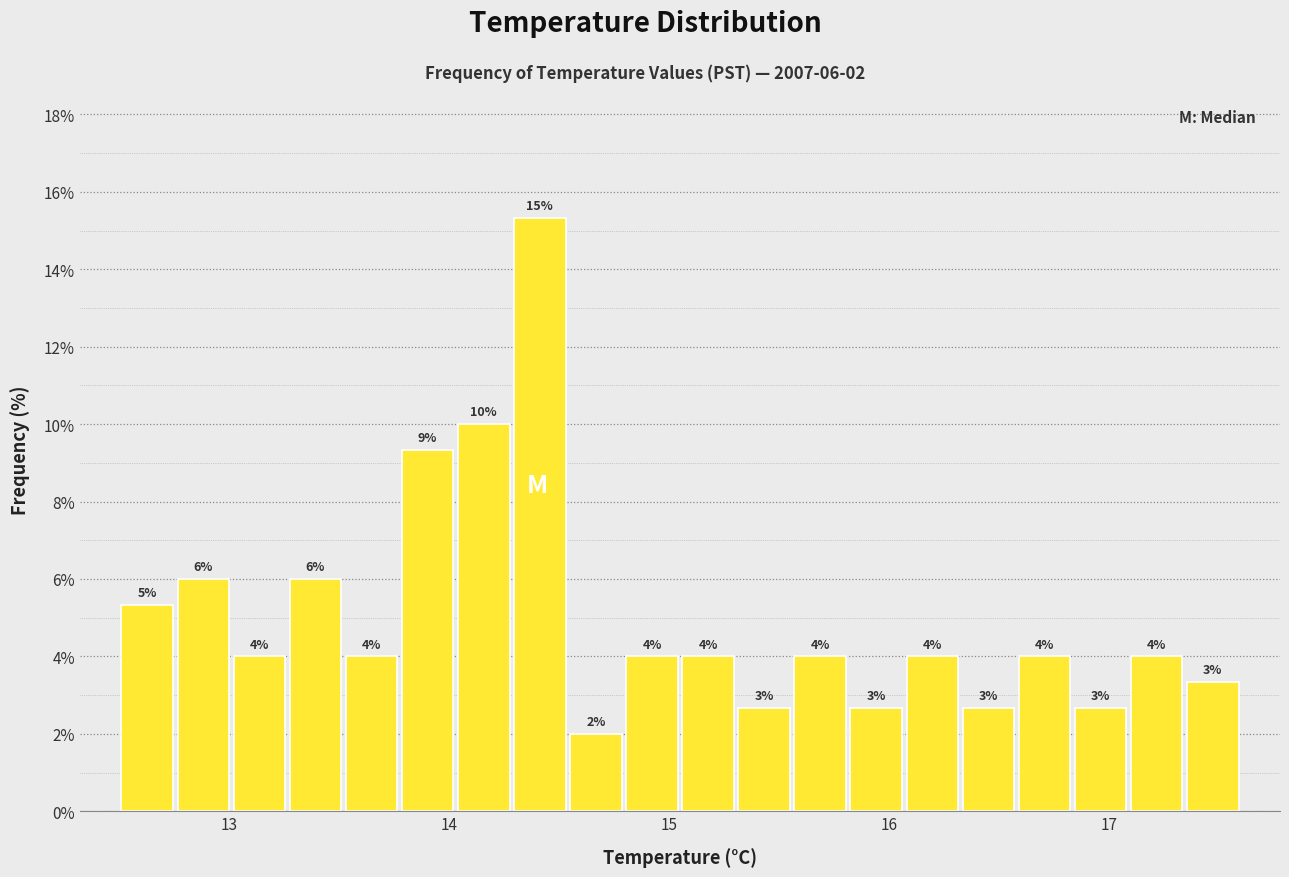

Around what value on the x-axis is the tallest bar? Give the approximate position of its centre, as read against the axis.

14.4